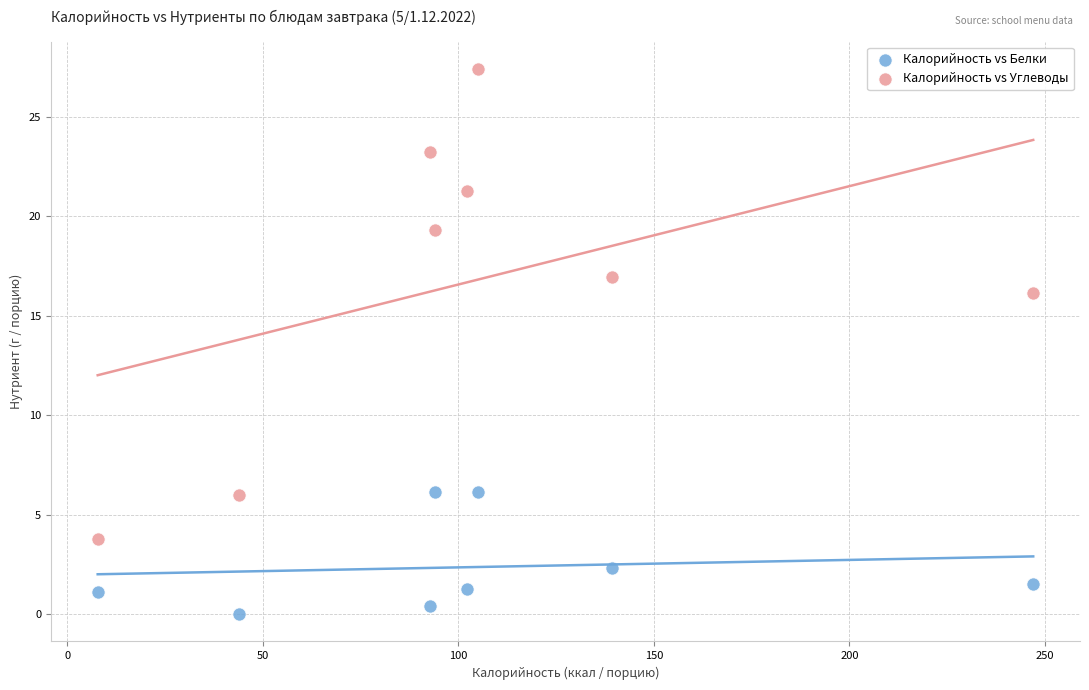

Which series reaches the maximum Y coordinate?

Калорийность vs Углеводы